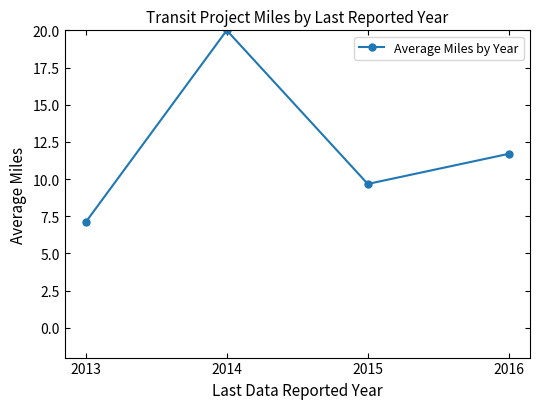

At which category does the chart reach its peak across all series?

2014